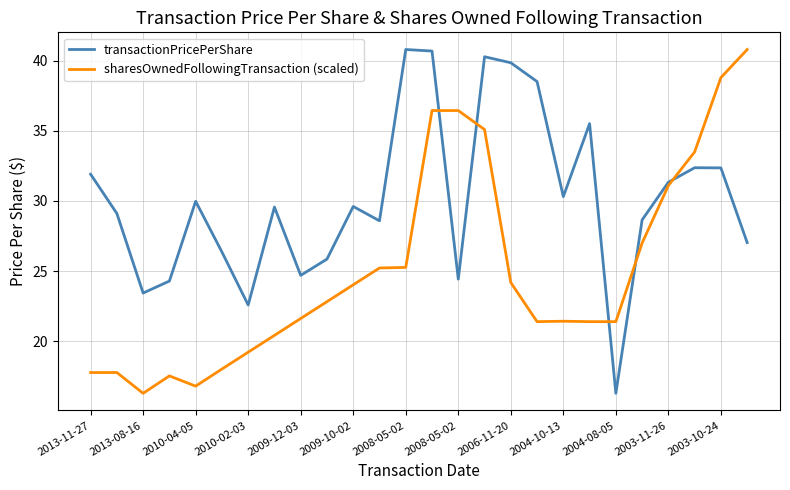

Which series has the largest total across all categories?

transactionPricePerShare